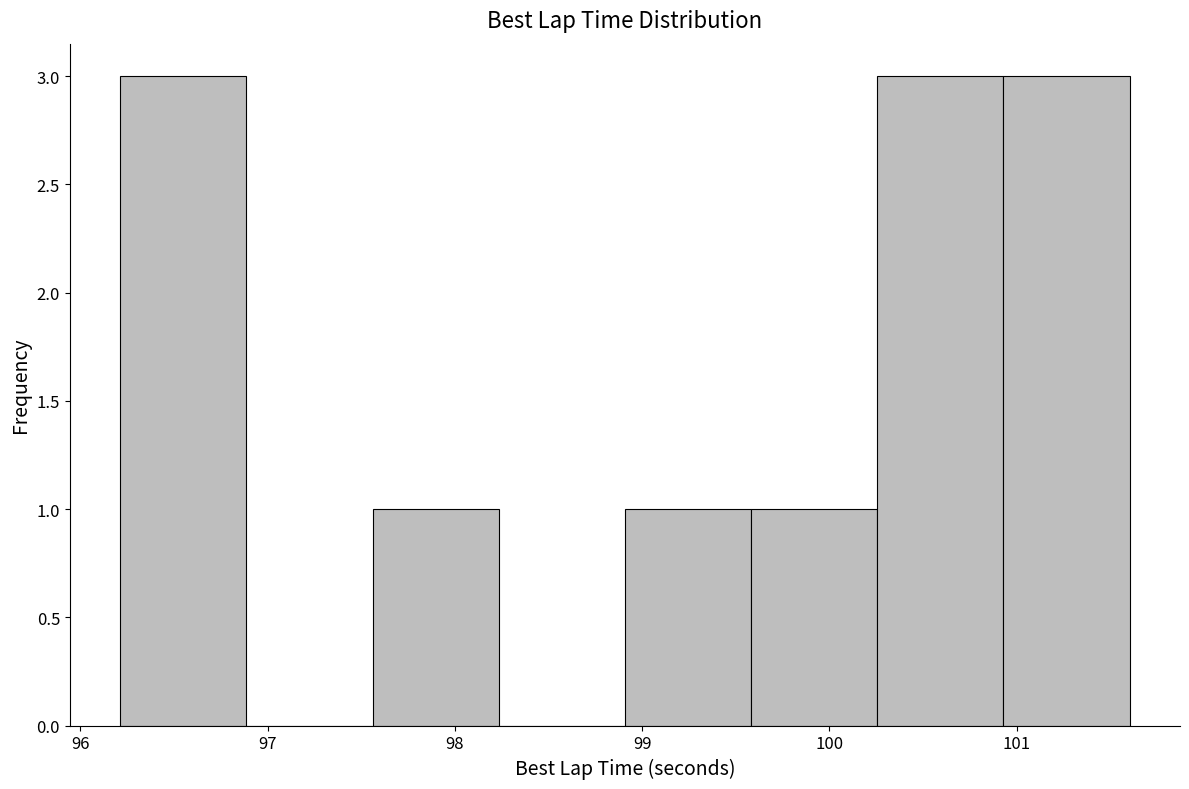

Reading left to right, list every bar in this chart as the range it spans on the x-axis followed by its height. Neither the bar edges nor the heights are printed on the chart, so give them approximately, as read against the axes.

96.2 to 96.9: 3
96.9 to 97.6: 0
97.6 to 98.2: 1
98.2 to 98.9: 0
98.9 to 99.6: 1
99.6 to 100.3: 1
100.3 to 100.9: 3
100.9 to 101.6: 3